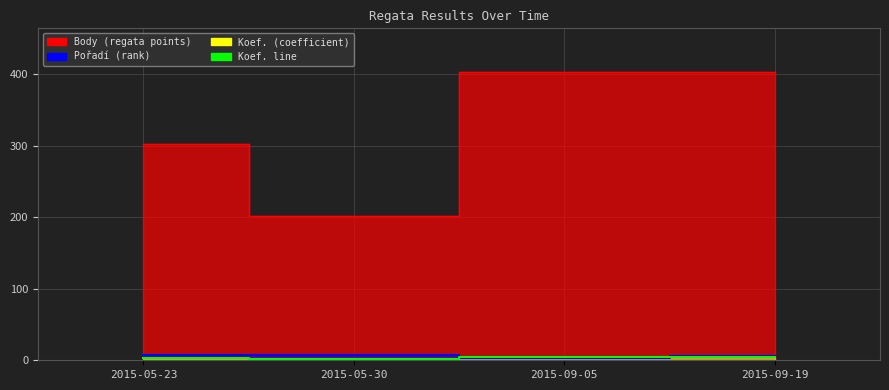

True or false: Body and Koef. line intersect in this chart.

False